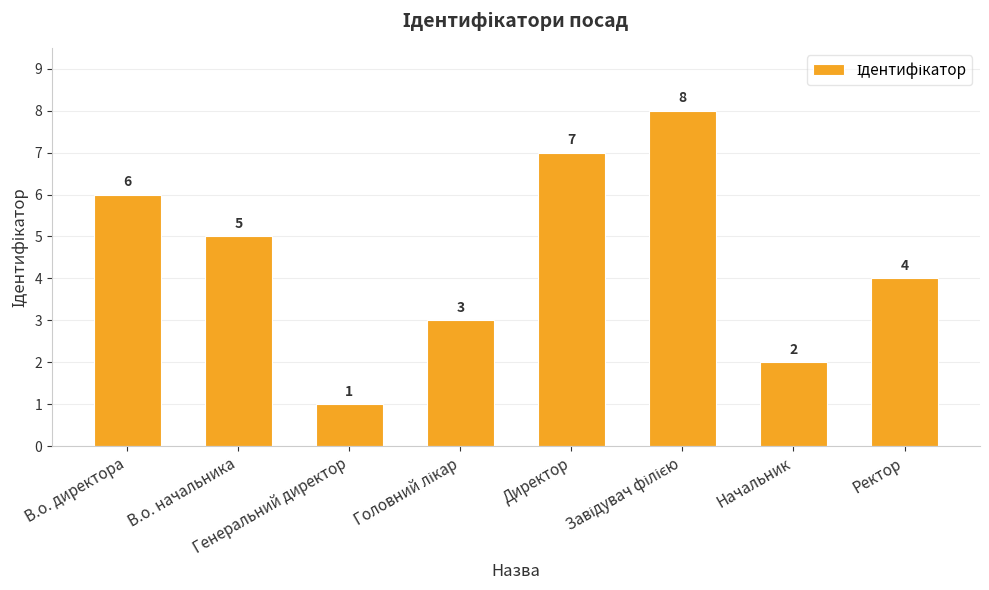

What is the value of the 3rd bar from the left?

1